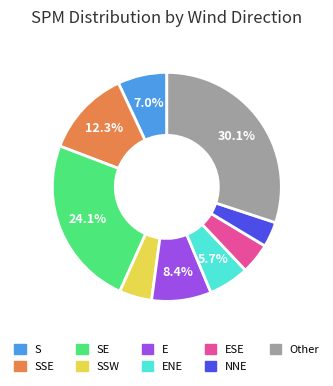

Is there a majority slice in this chart?

No